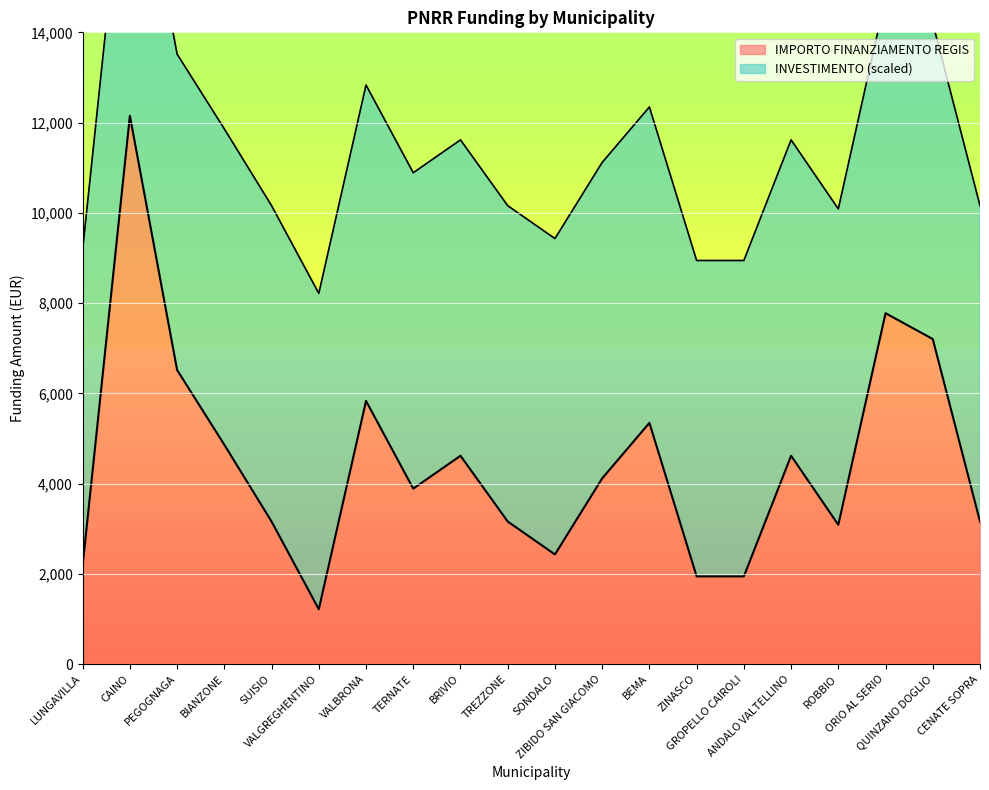

What is the average value?

4460